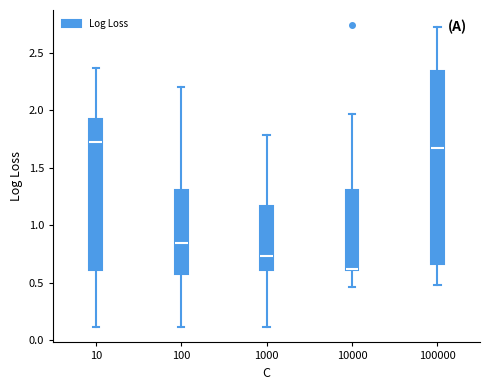

Reading left to right, read every box against the y-axis: the position of its median line, the range the box covers, and the ends of its whiskers. The values are not printed on the chart, so give them approximately, as read against the axis.

10: median 1.70, box 0.60 to 1.90, whiskers 0.10 to 2.35
100: median 0.85, box 0.60 to 1.30, whiskers 0.10 to 2.20
1000: median 0.75, box 0.60 to 1.15, whiskers 0.10 to 1.80
10000: median 0.60 (drawn on the box's lower edge), box 0.60 to 1.30, whiskers 0.45 to 1.95
100000: median 1.65, box 0.65 to 2.35, whiskers 0.50 to 2.70